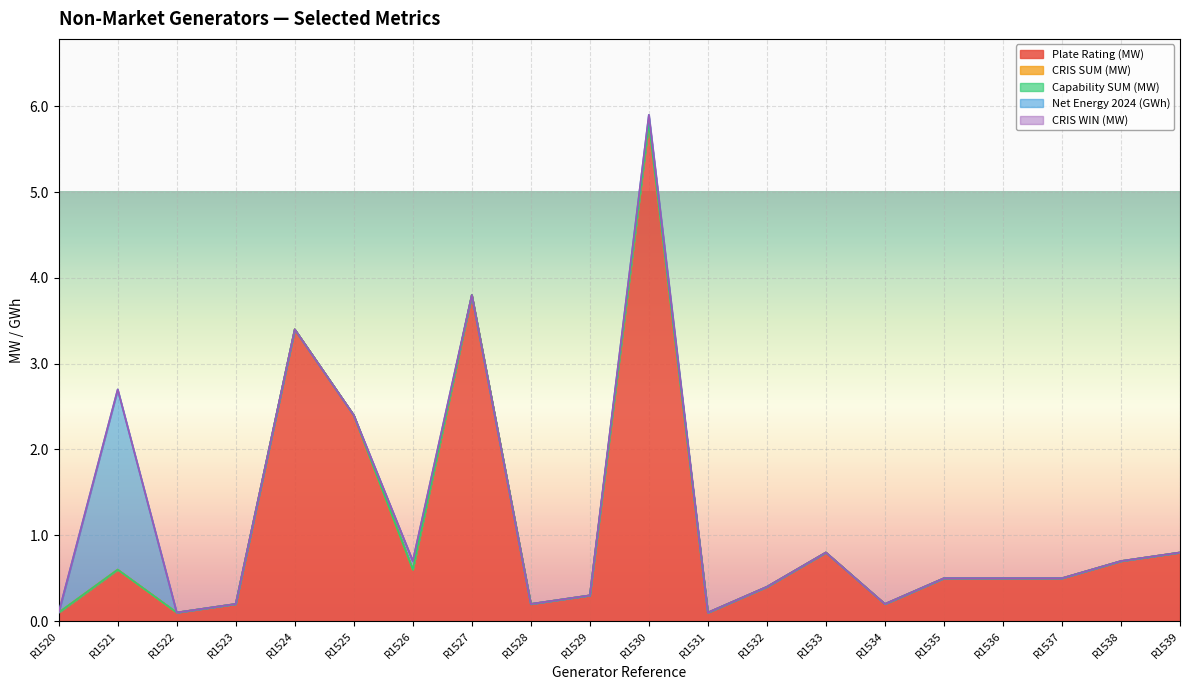

True or false: Capability SUM (MW) and Net Energy 2024 (GWh) cross at least once.

False